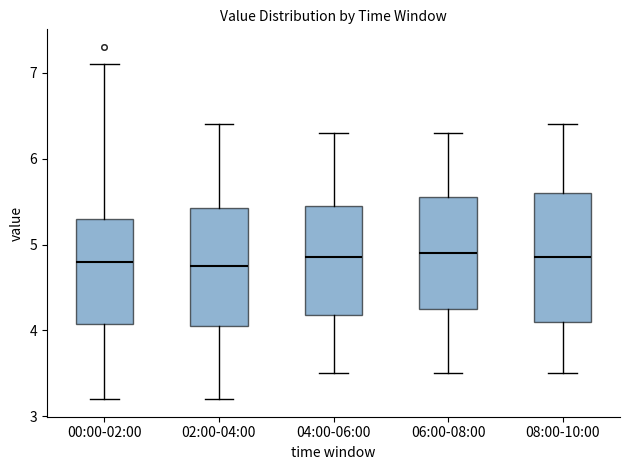

Reading left to right, transcribe this box plot: for each box, give where its median line is, the range the box spans, and where its two whiskers end, as read against the y-axis. The values are not printed on the chart, so give them approximately, as read against the axis.

00:00-02:00: median 4.8, box 4.1 to 5.3, whiskers 3.2 to 7.1
02:00-04:00: median 4.8, box 4.1 to 5.4, whiskers 3.2 to 6.4
04:00-06:00: median 4.9, box 4.2 to 5.5, whiskers 3.5 to 6.3
06:00-08:00: median 4.9, box 4.3 to 5.6, whiskers 3.5 to 6.3
08:00-10:00: median 4.9, box 4.1 to 5.6, whiskers 3.5 to 6.4